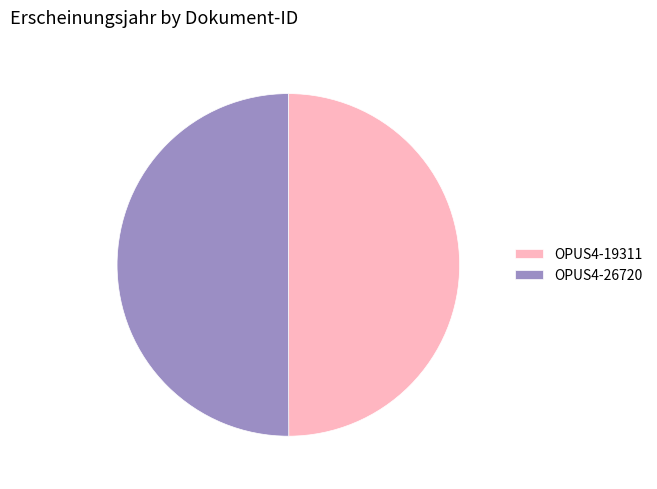

Approximately how many times larger is the value at OPUS4-26720 compared to OPUS4-19311?

1.0